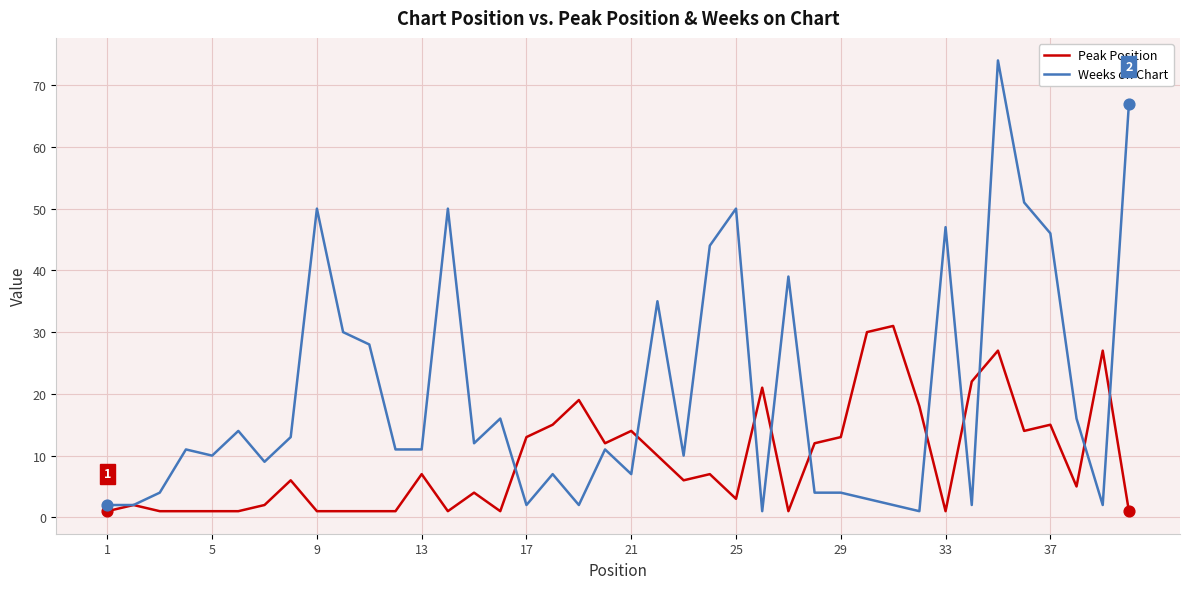

What are all the series names shown in the legend?

Peak Position, Weeks on Chart